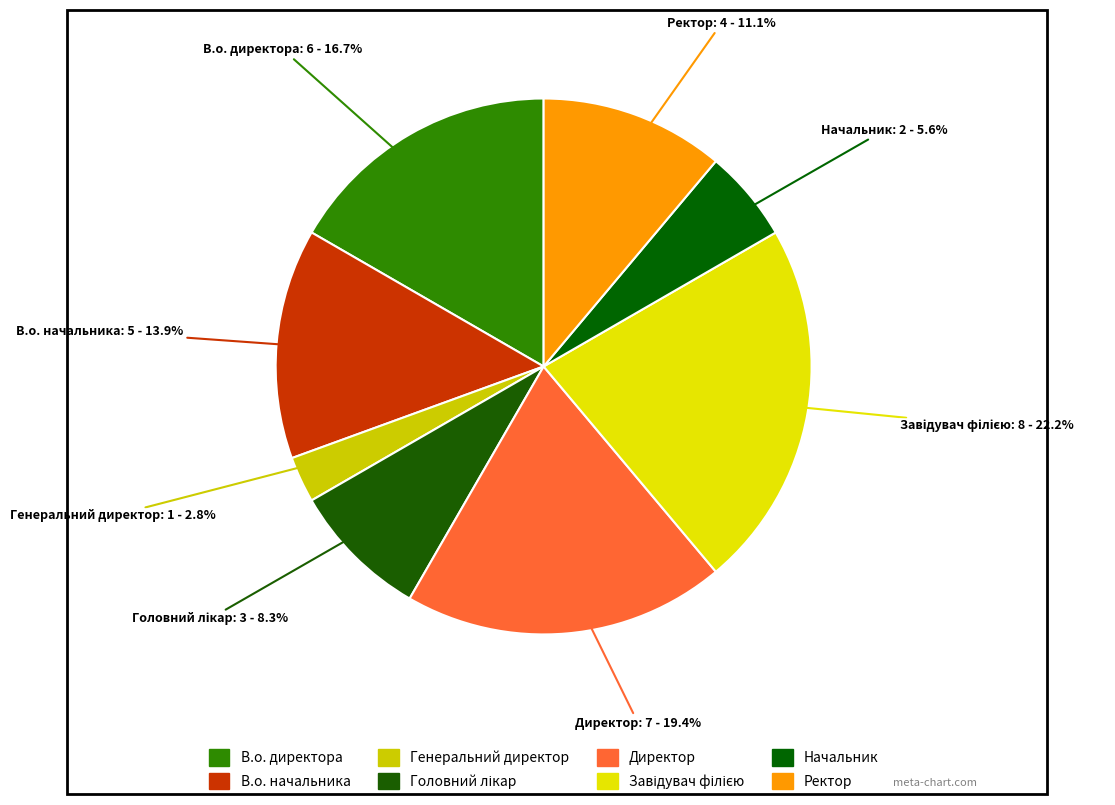

Do Директор and Генеральний директор together represent more than half of the pie?

No